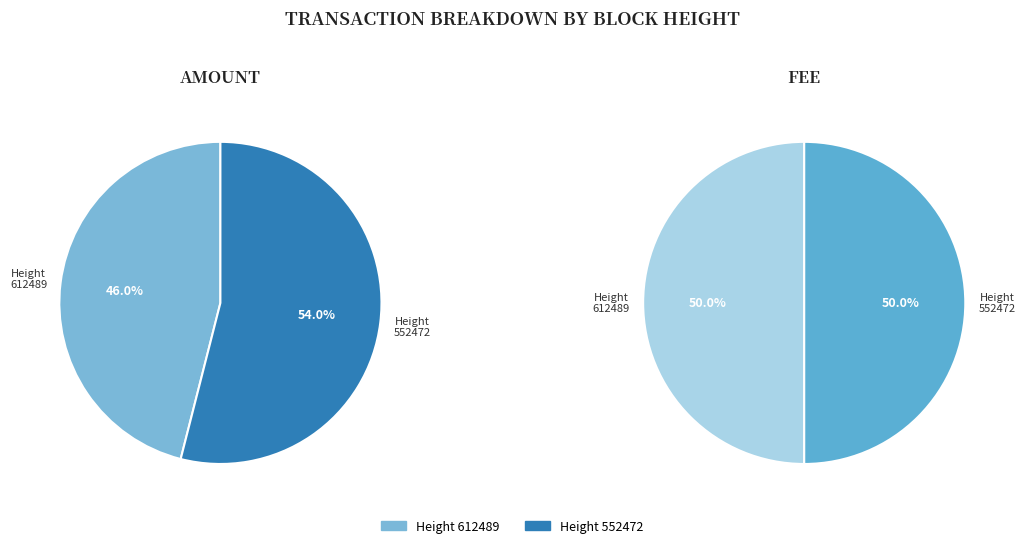

How many slices are in this pie chart?

2